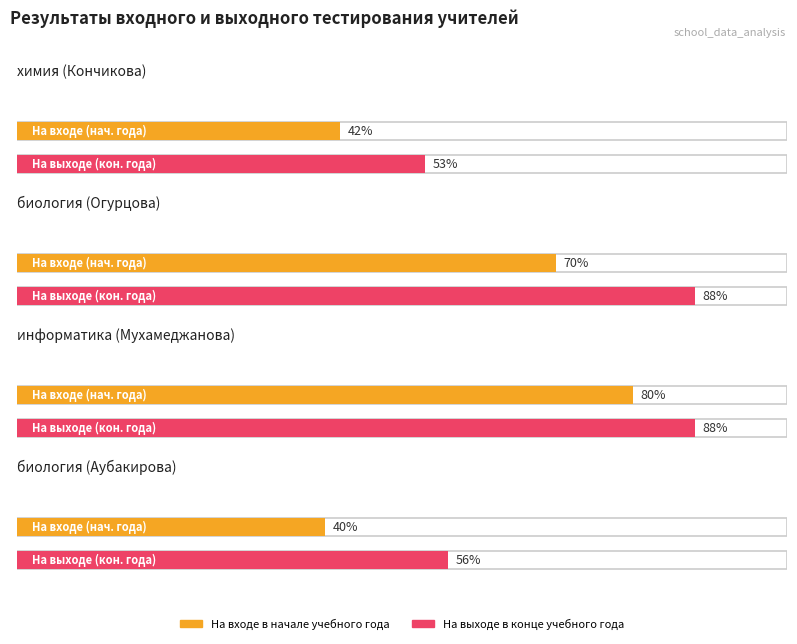

Reading right to left, extract all data points from this chart.

На входе в начале учебного года: 40	80	70	42
На выходе в конце учебного года: 56	88	88	53